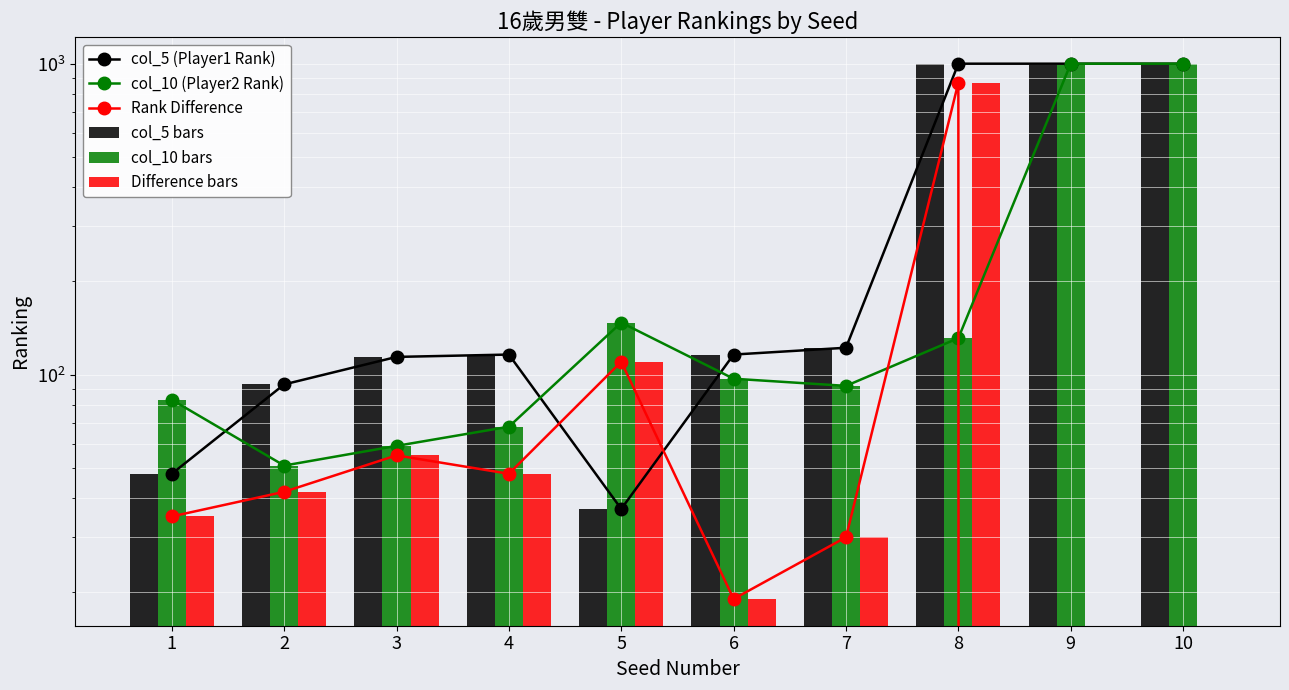

The col_10 (Player2 Rank) series shows 576 at 9. True or false?

False